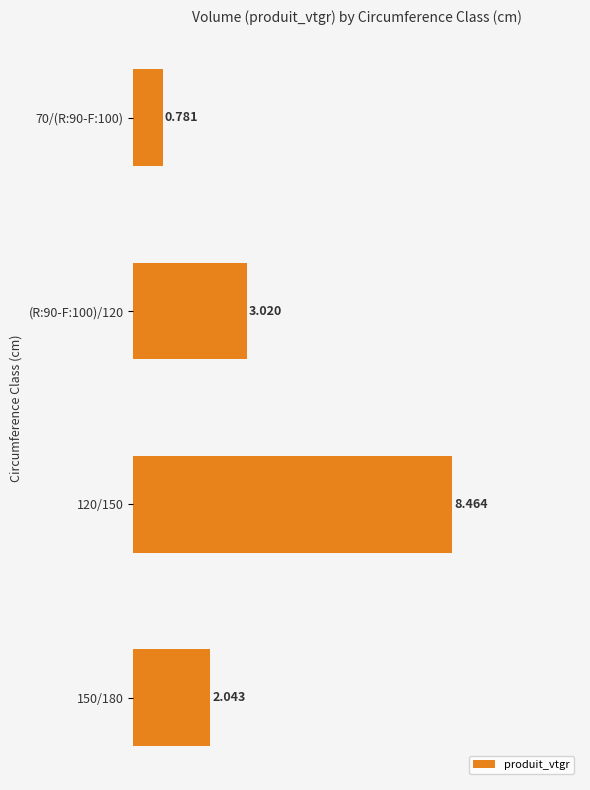

What is the minimum value shown in the chart?

0.8